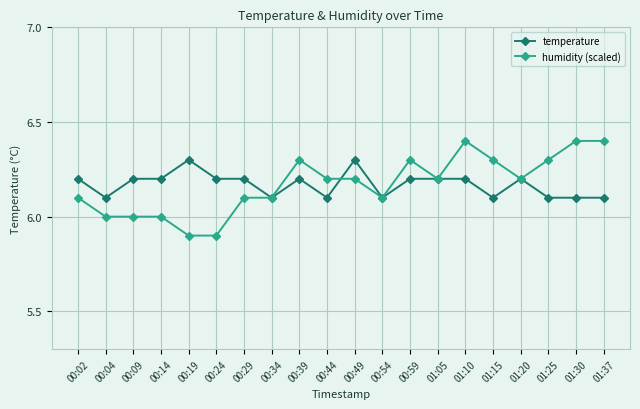

How many categories are shown in the chart?

20